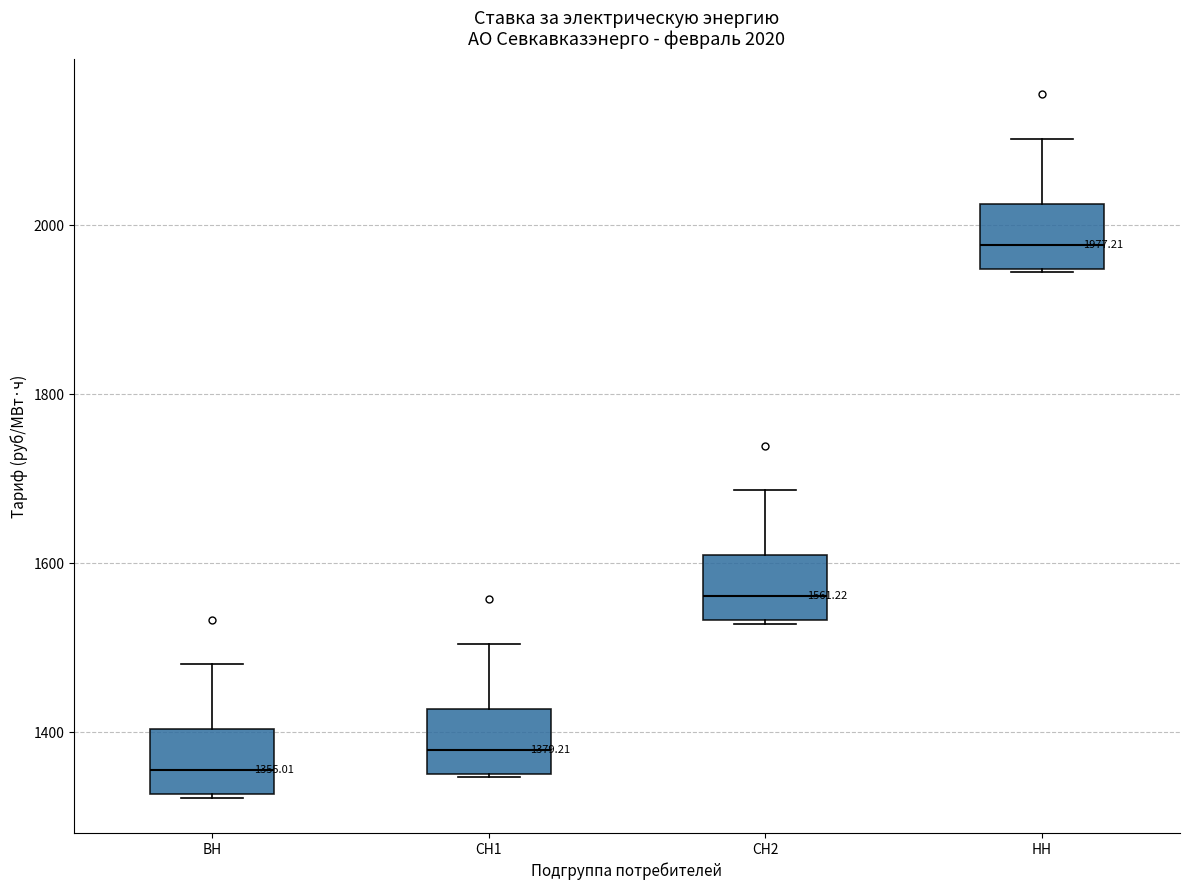

Which box has the lowest median line?

ВН